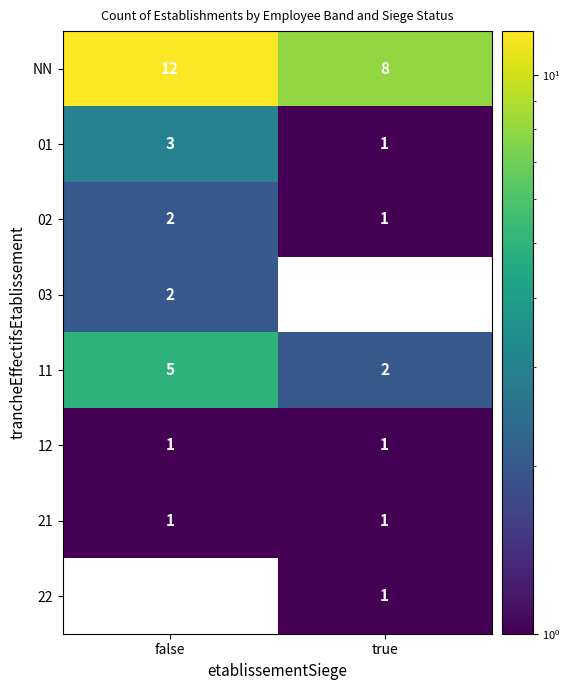

What is the total value across all series at true?

15